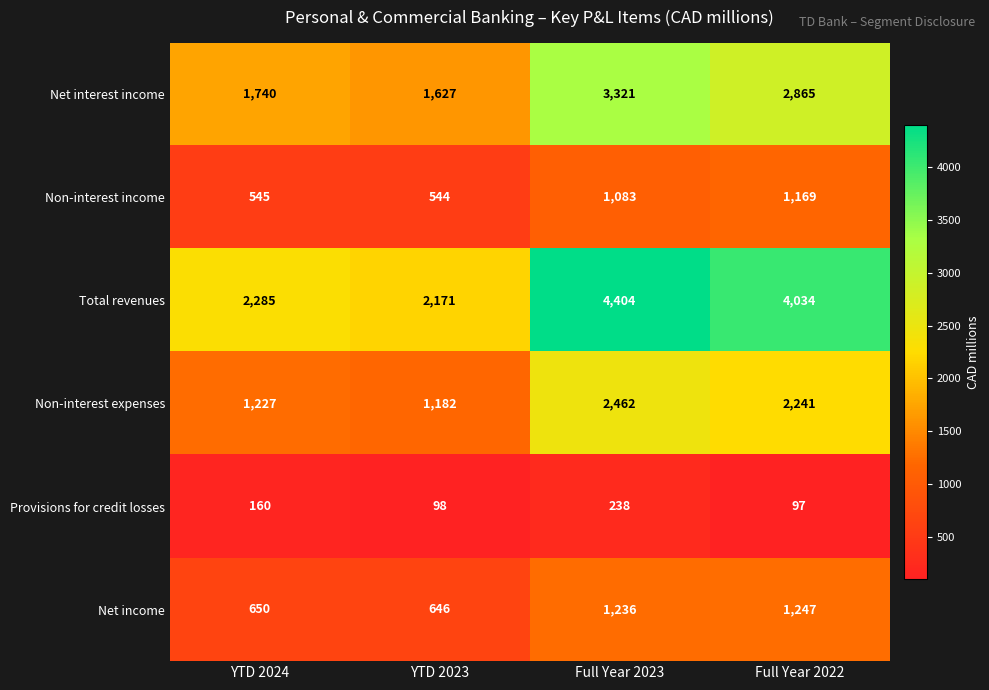

What is the difference between the Non-interest expenses values at YTD 2023 and Full Year 2022?

1059